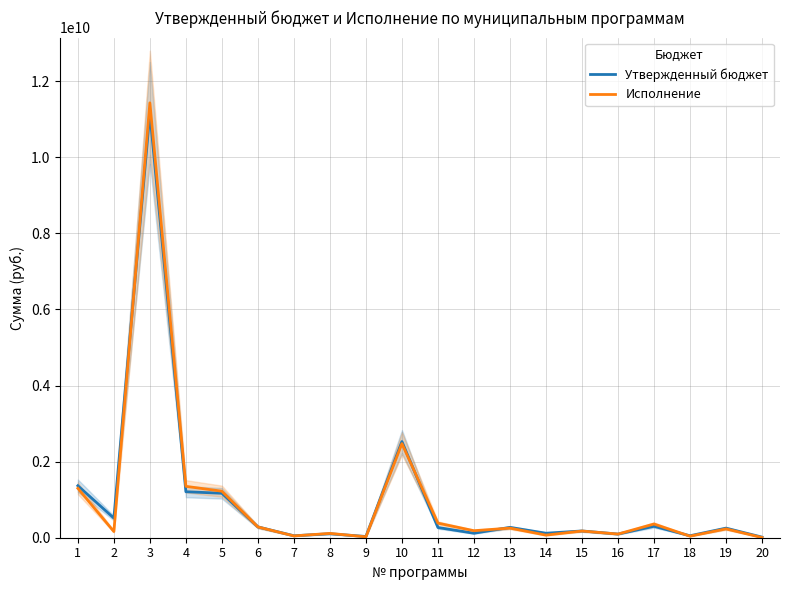

Between 4 and 14, which series saw the biggest shift?

Исполнение